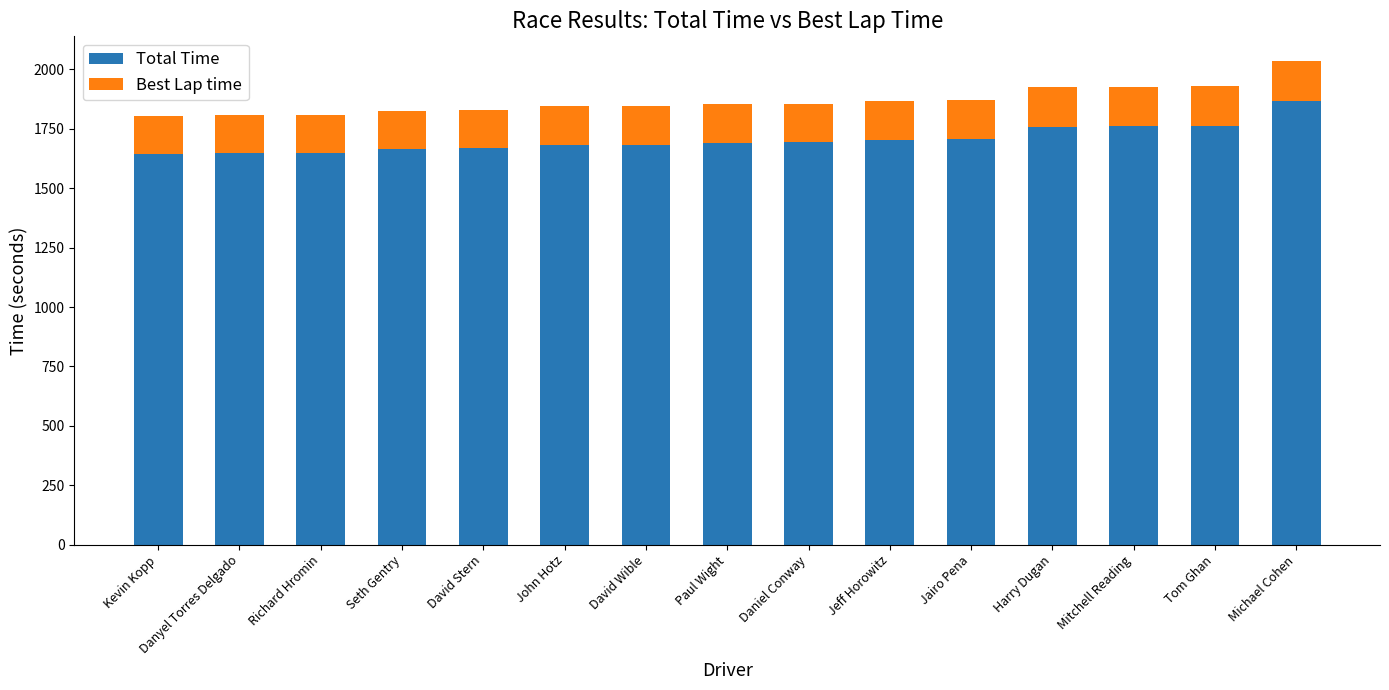

Are the bars horizontal?

No